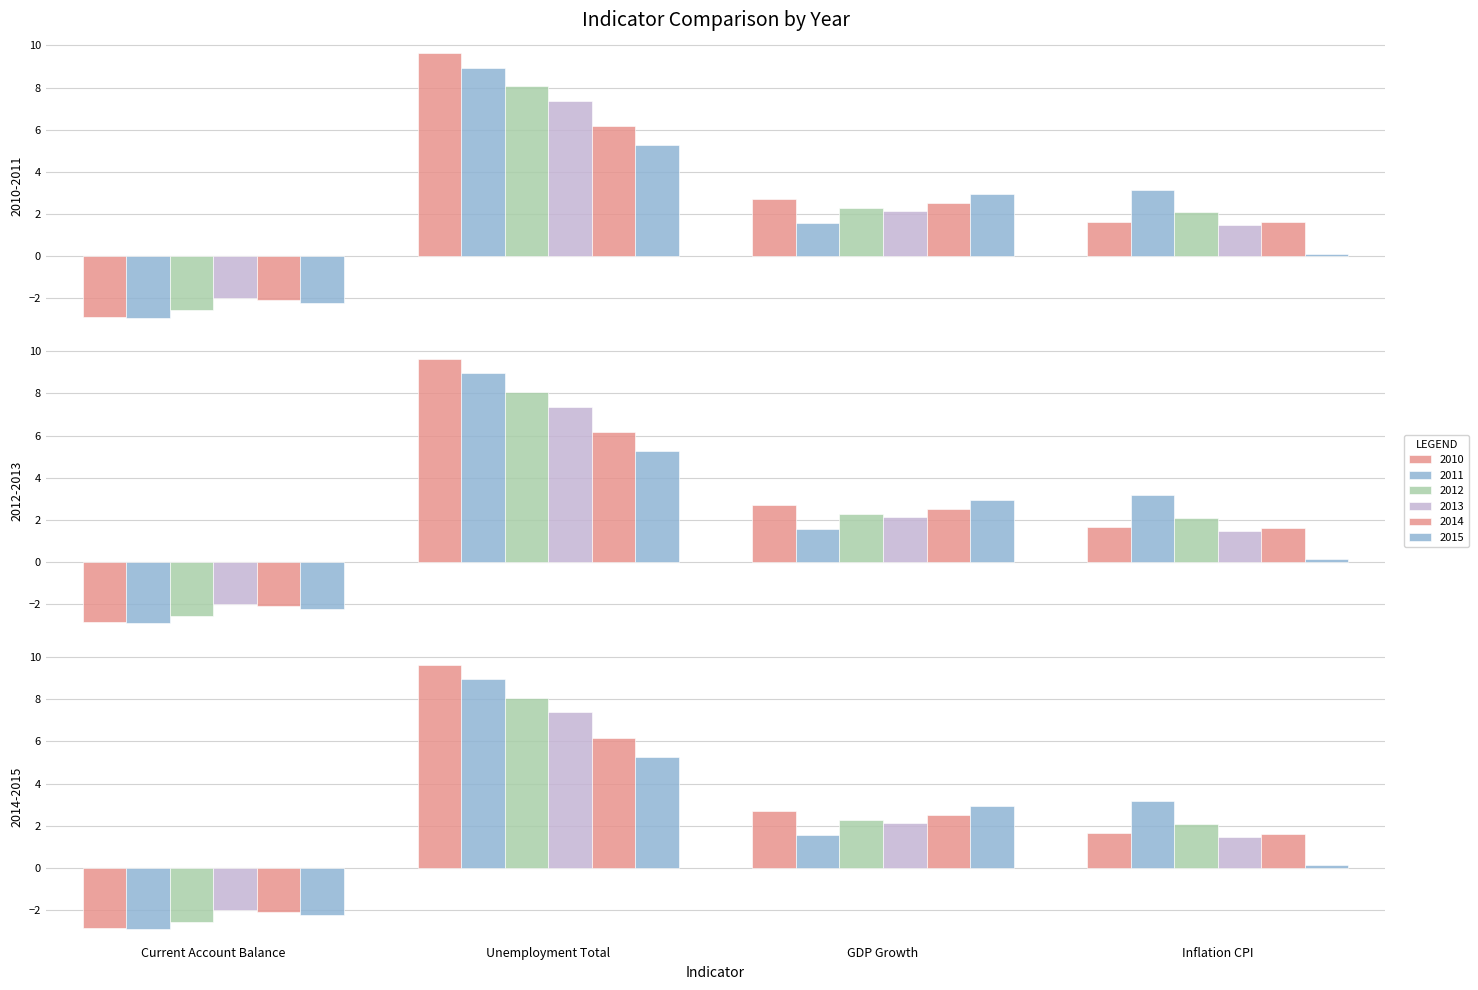

The value of 2010 at Unemployment Total is 5.3. True or false?

False